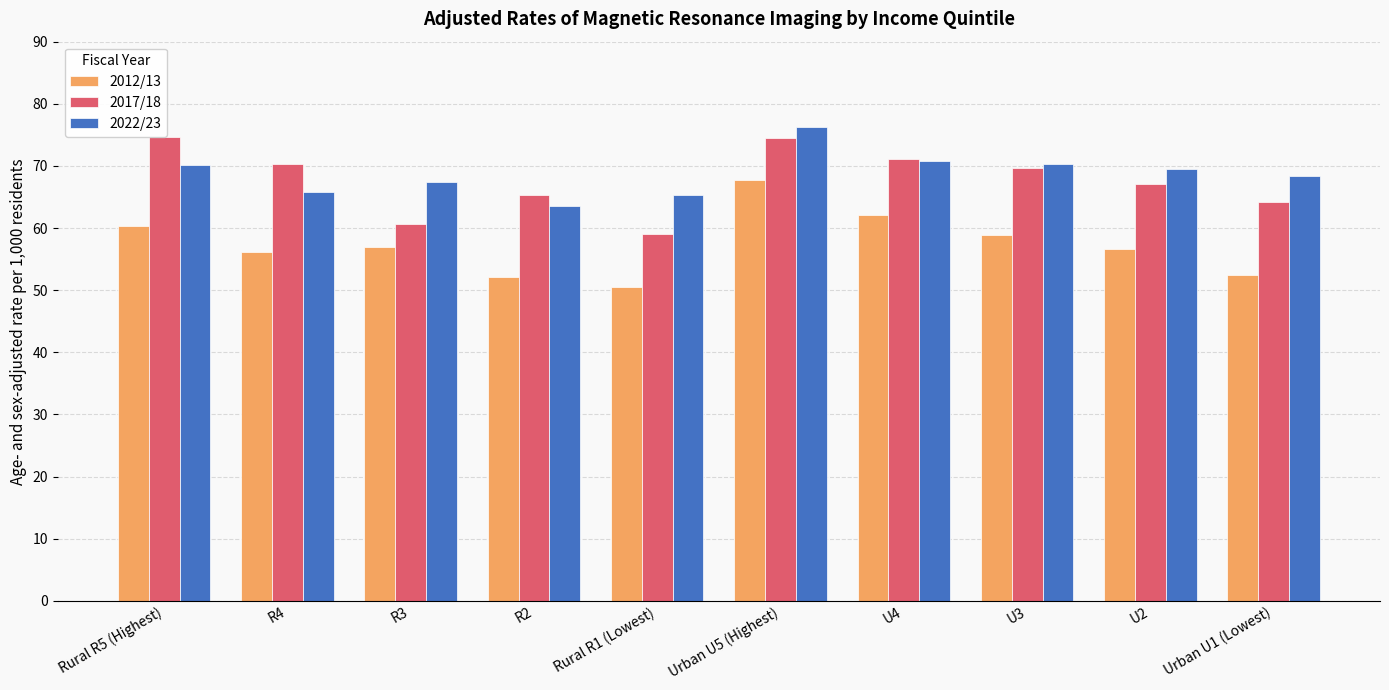

Which series has the largest range (max minus min)?

2012/13